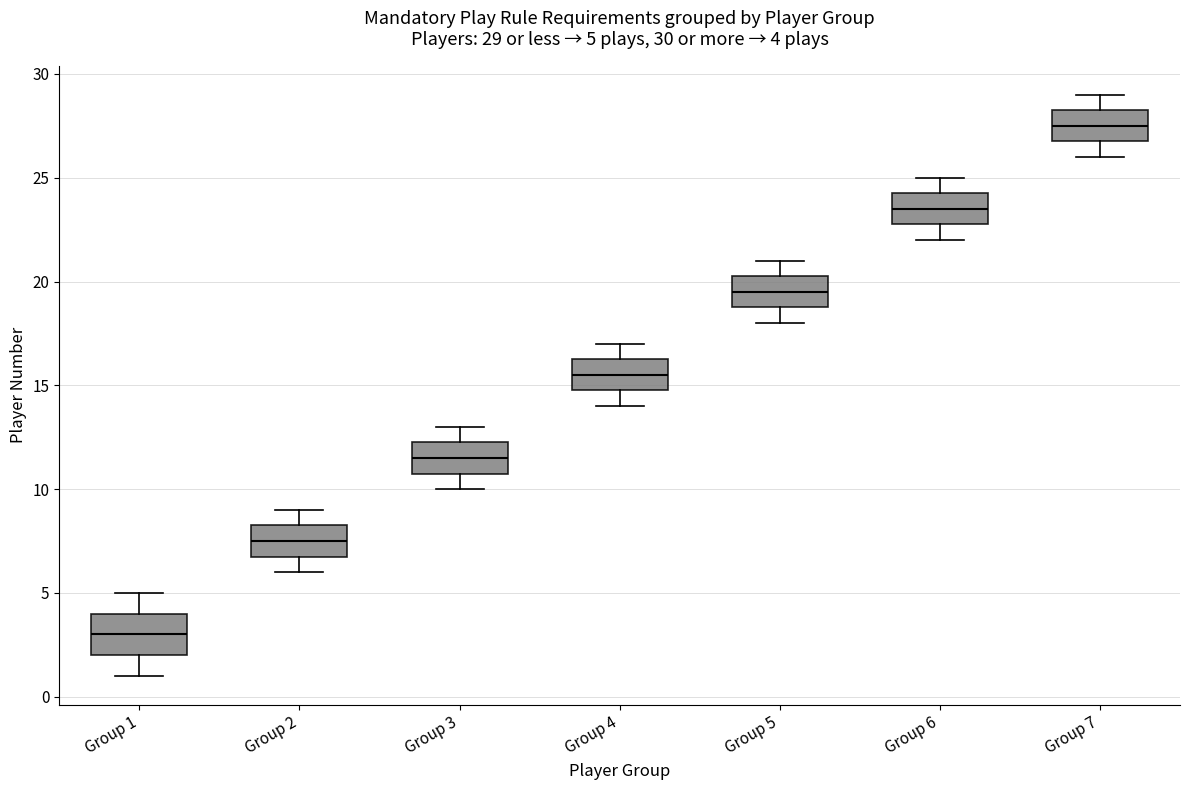

Comparing the boxes themselves (not the whiskers), which one is the tallest?

Group 1